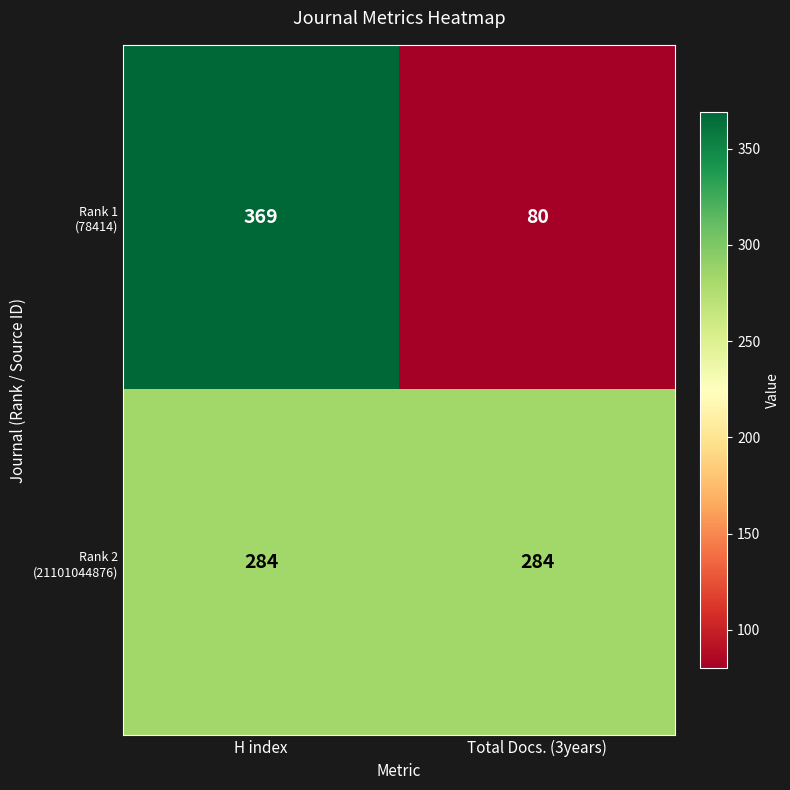

At which category is the sum across all series the highest?

H index